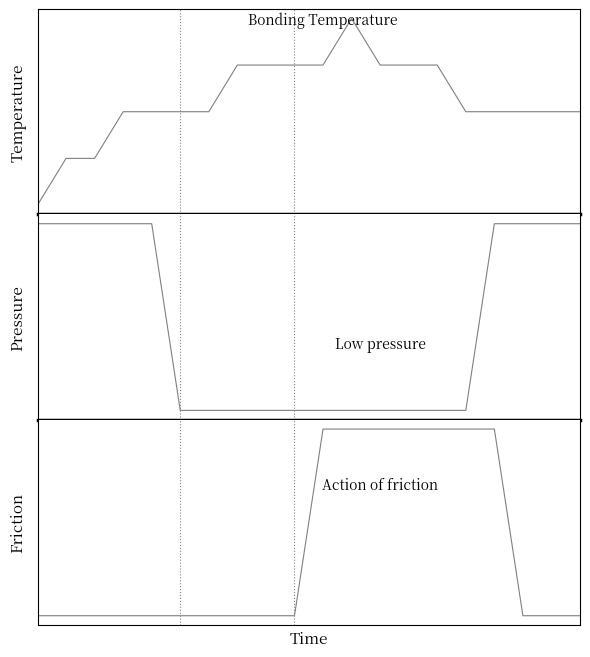

What are all the series names shown in the legend?

Temperature, Pressure, Friction